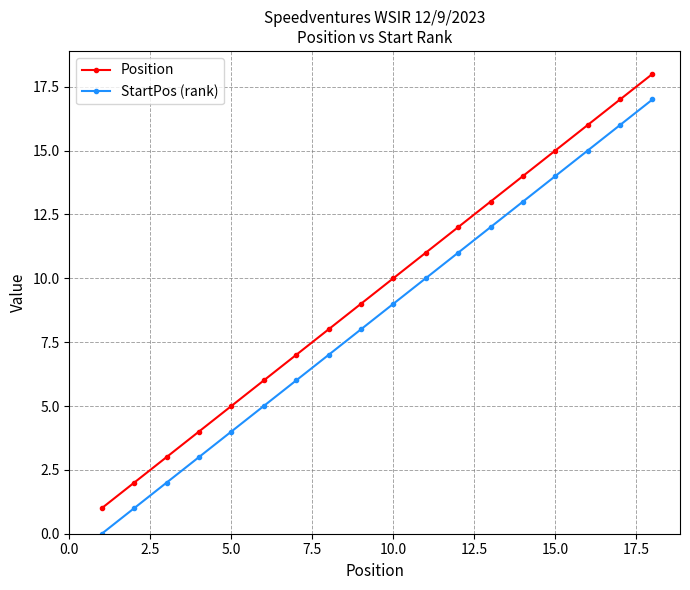

Rank the series by their maximum value, from highest to lowest.

Position, StartPos (rank)